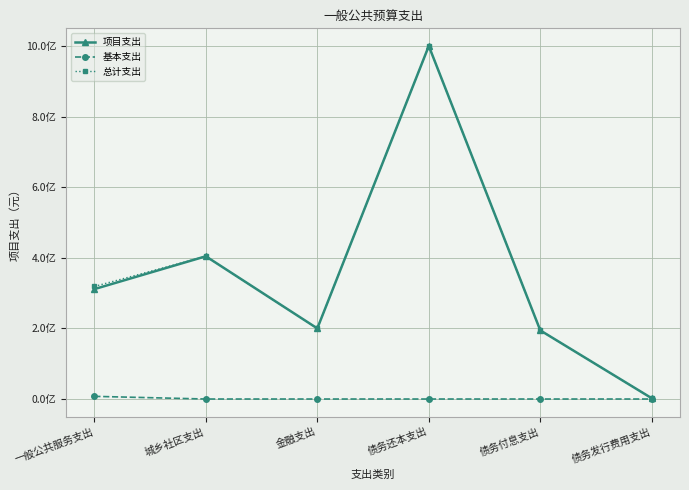

In 总计支出, how many points are lower than both neighbors (excluding endpoints)?

1